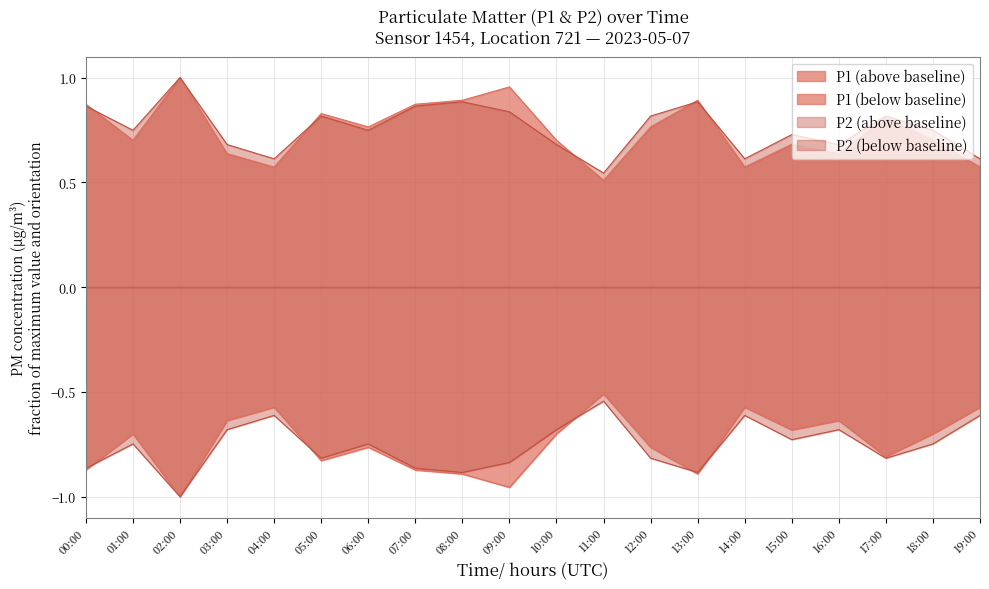

Read the P2 line value at 13:00.

0.9